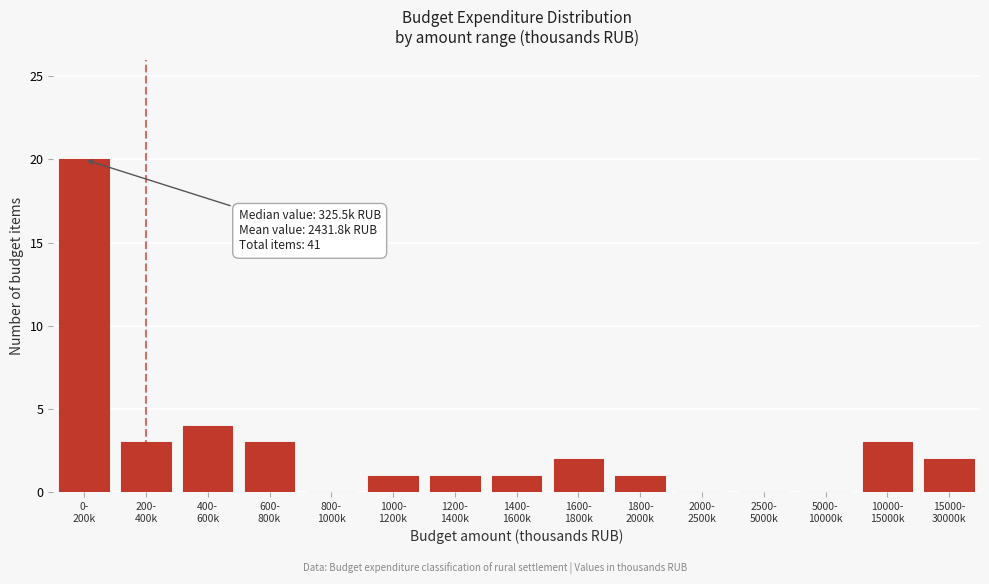

What is the sum of all values?

41